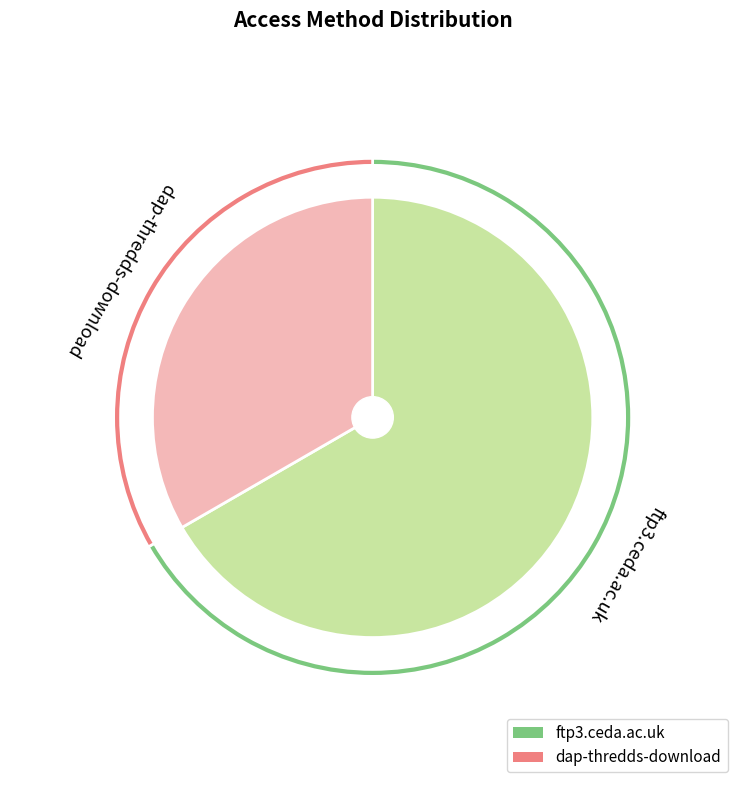

What portion of the pie excludes ftp3.ceda.ac.uk?

33.3%